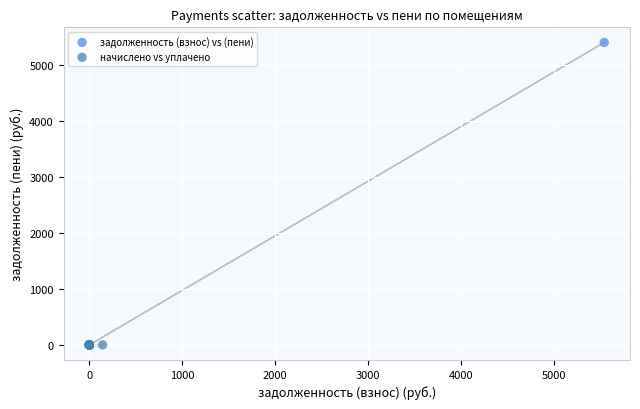

Which series reaches the maximum Y coordinate?

задолженность (взнос) vs (пени)